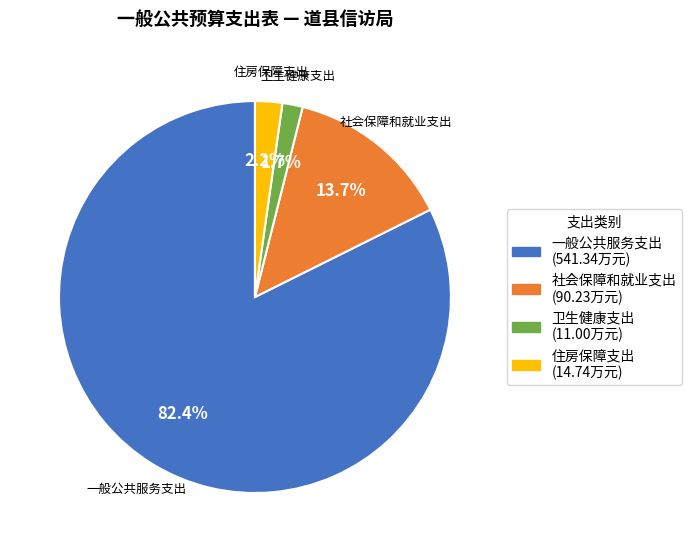

To the nearest percent, what is the average slice percentage?

25%